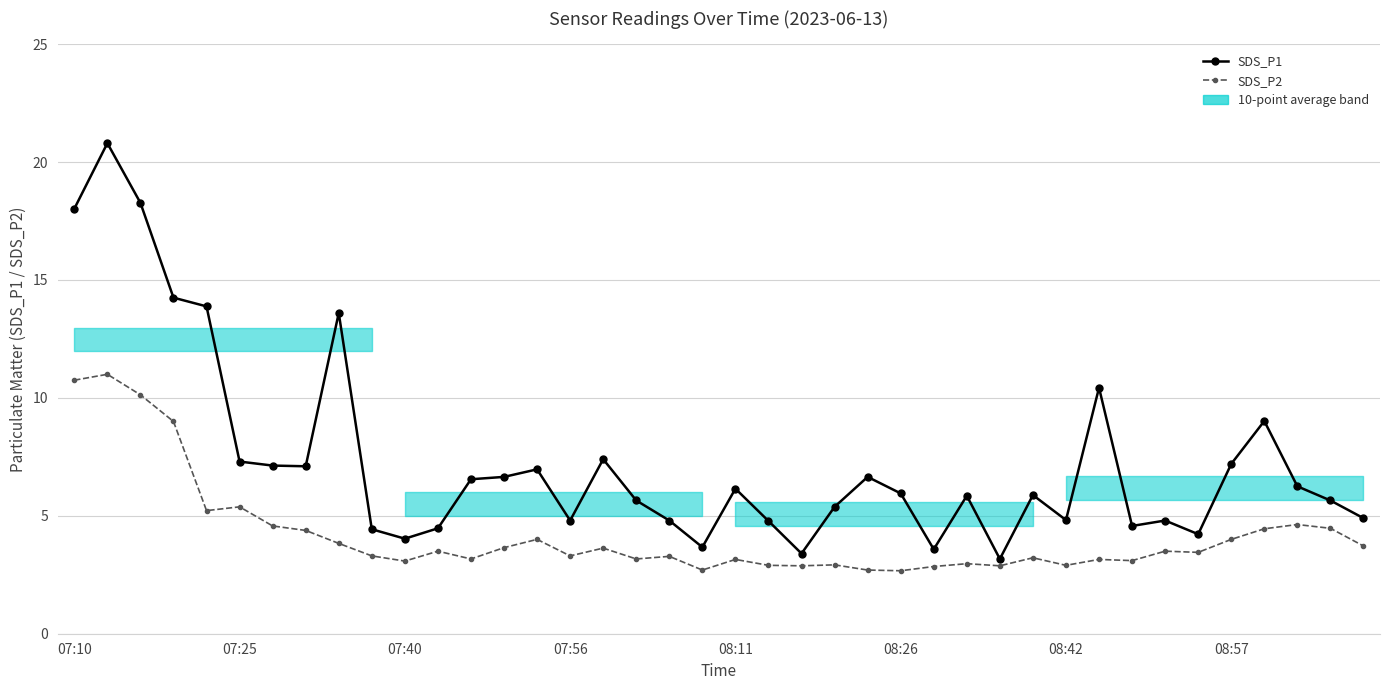

What is the average value of the SDS_P2 series?

4.2